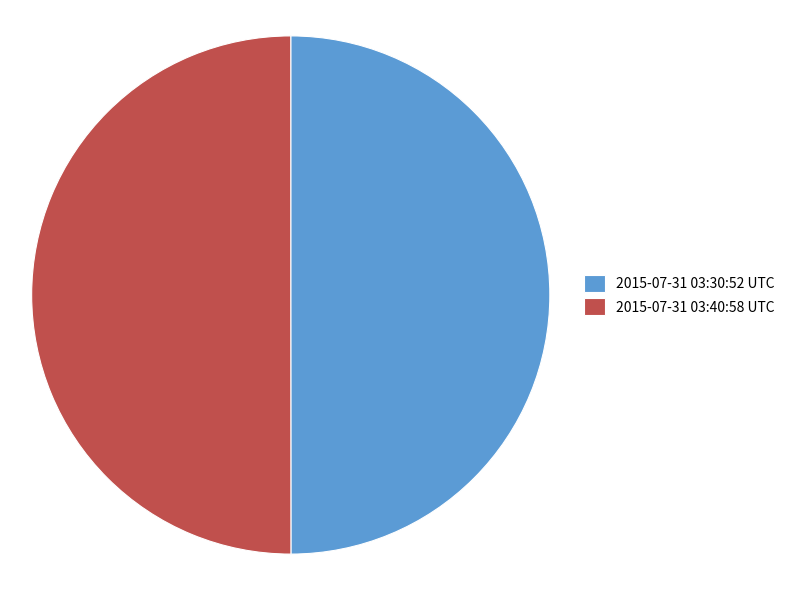

How many segments does this pie chart have?

2